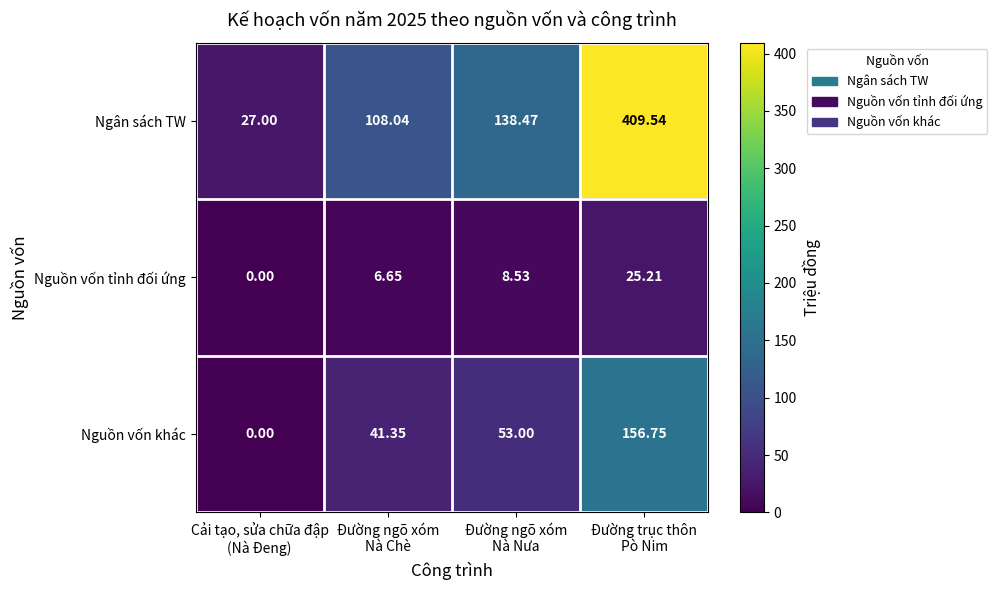

Which series has the largest total across all categories?

Ngân sách TW